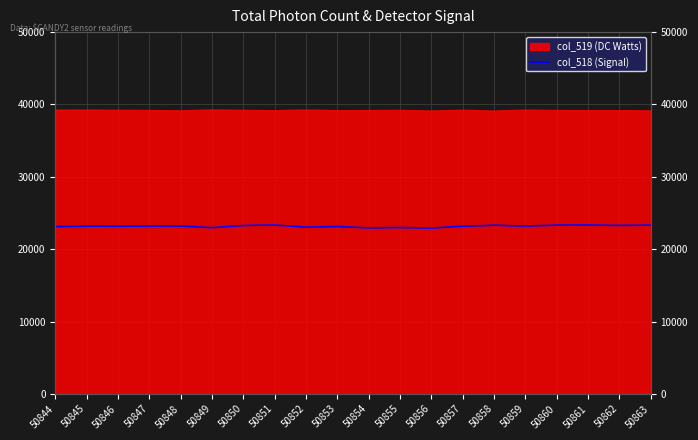

Rank the categories by value from highest to lowest.

50861, 50851, 50863, 50860, 50858, 50862, 50850, 50848, 50859, 50847, 50857, 50845, 50846, 50853, 50844, 50852, 50855, 50849, 50854, 50856